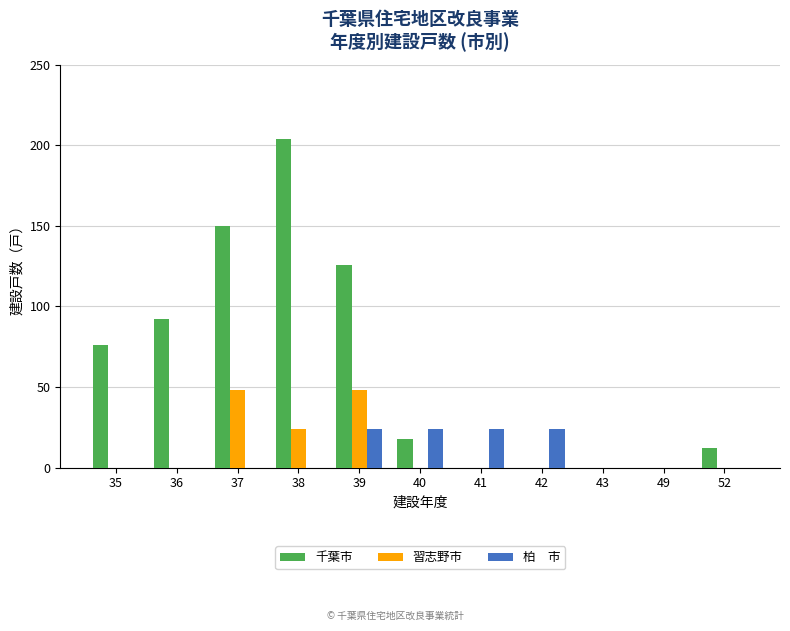

What is the total value across all series at 35?

76